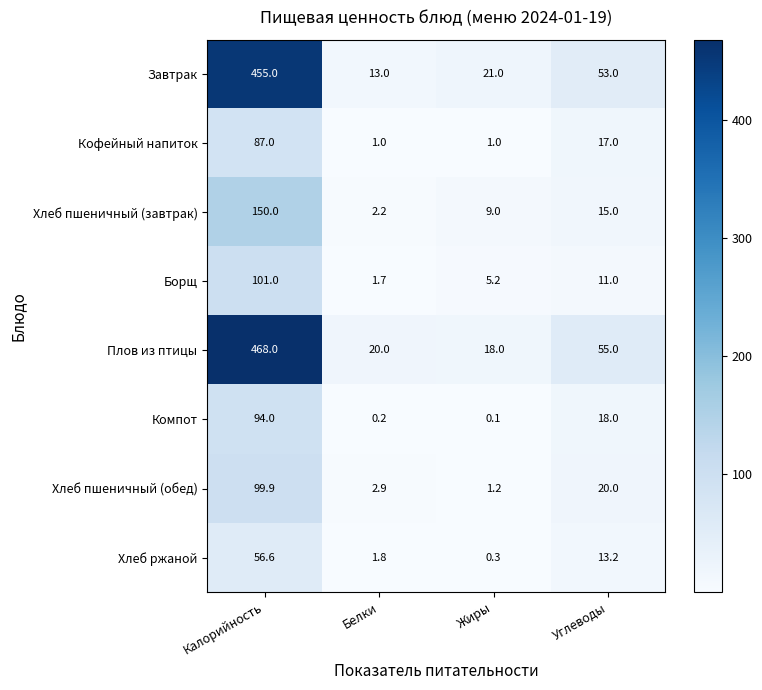

The Кофейный напиток series shows 55.9 at Калорийность. True or false?

False